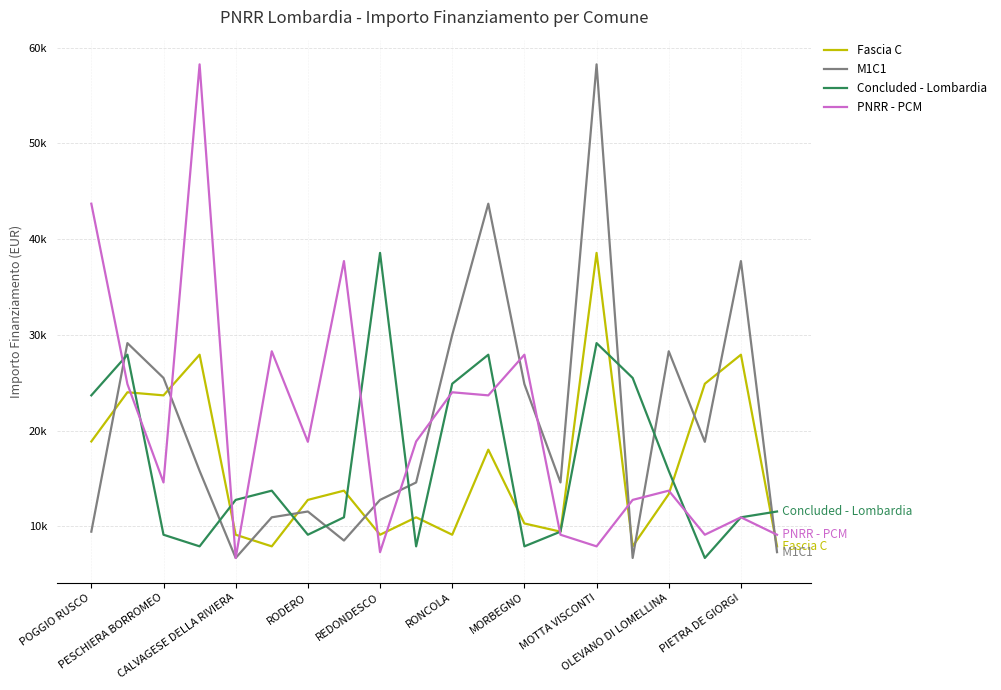

Does the chart have visible grid lines?

Yes